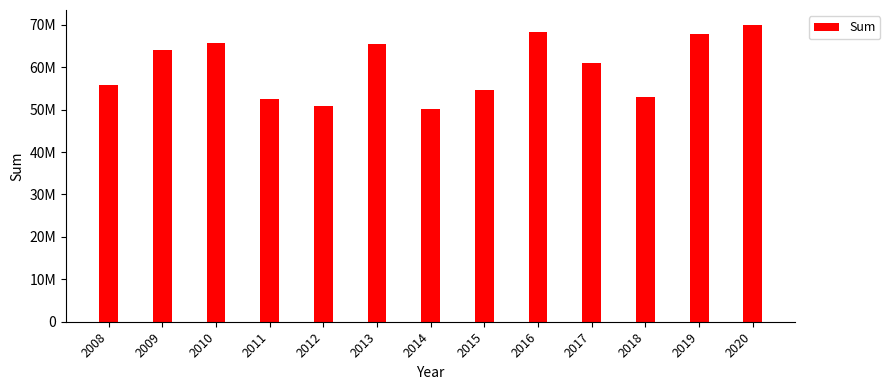

Does the chart contain any negative values?

No